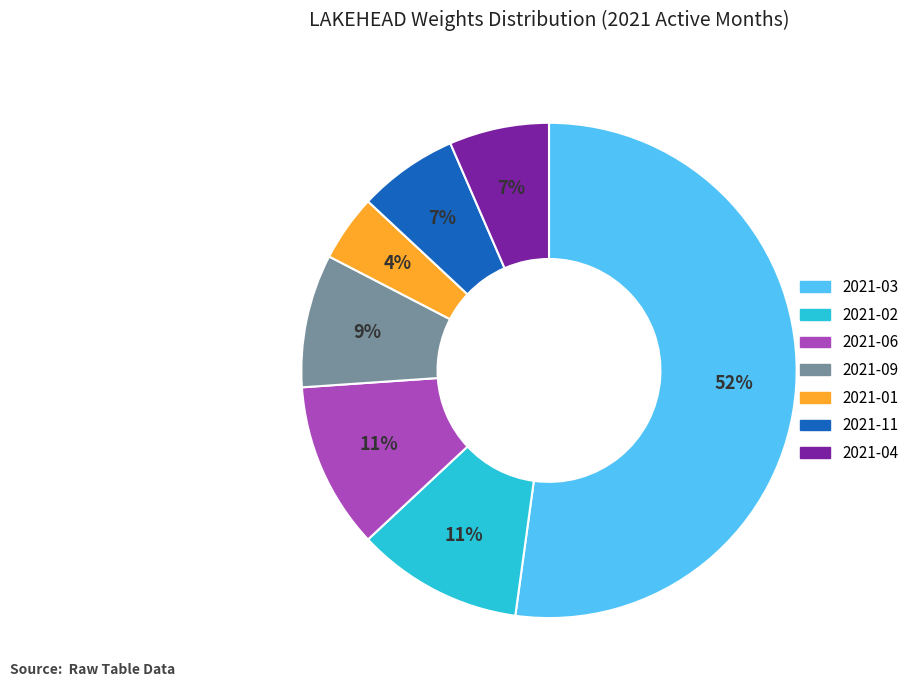

To the nearest percent, what is the difference between the largest and smallest slice percentages?

48%